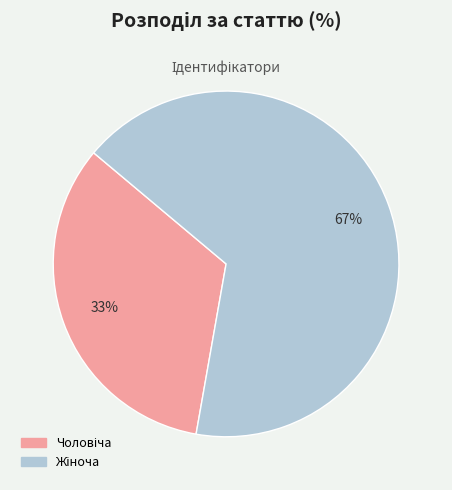

Does any single category account for the majority?

Yes